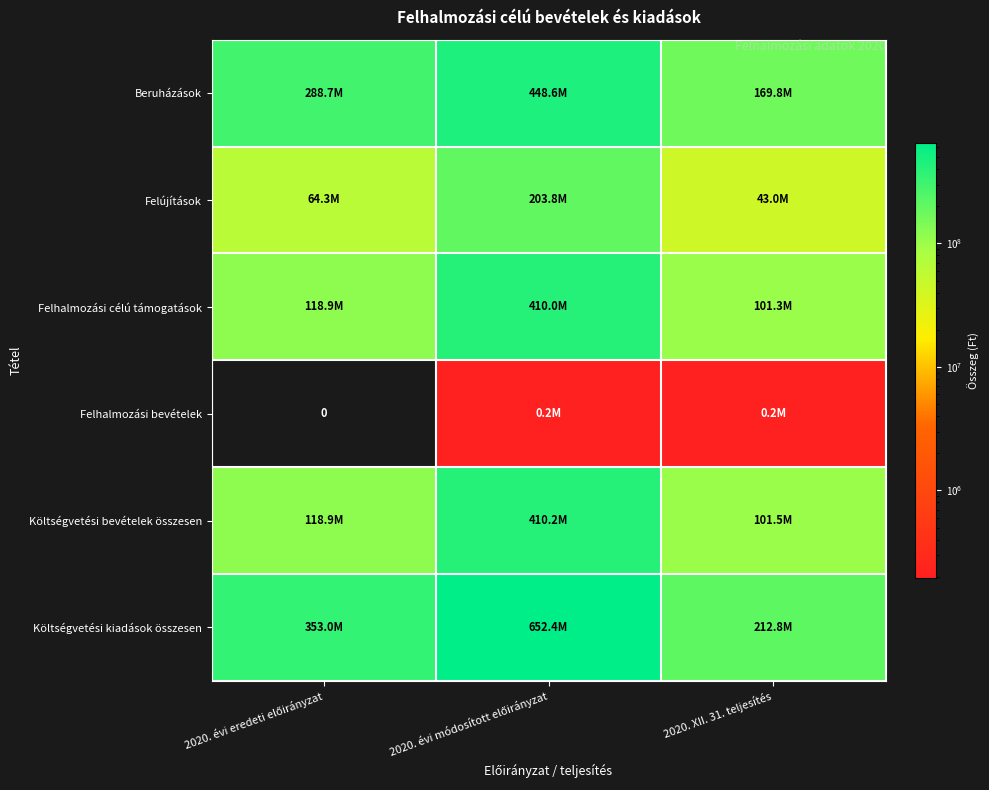

Is the value of Felhalmozási célú támogatások at 2020. évi eredeti előirányzat greater than the value of Beruházások at 2020. XII. 31. teljesítés?

No